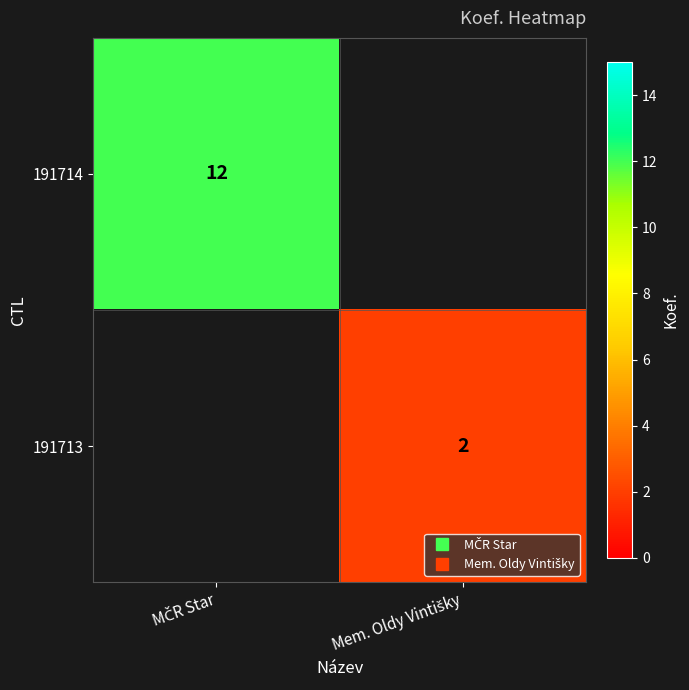

Rank the categories by 191714 value from lowest to highest.

MČR Star, Mem. Oldy Vintišky